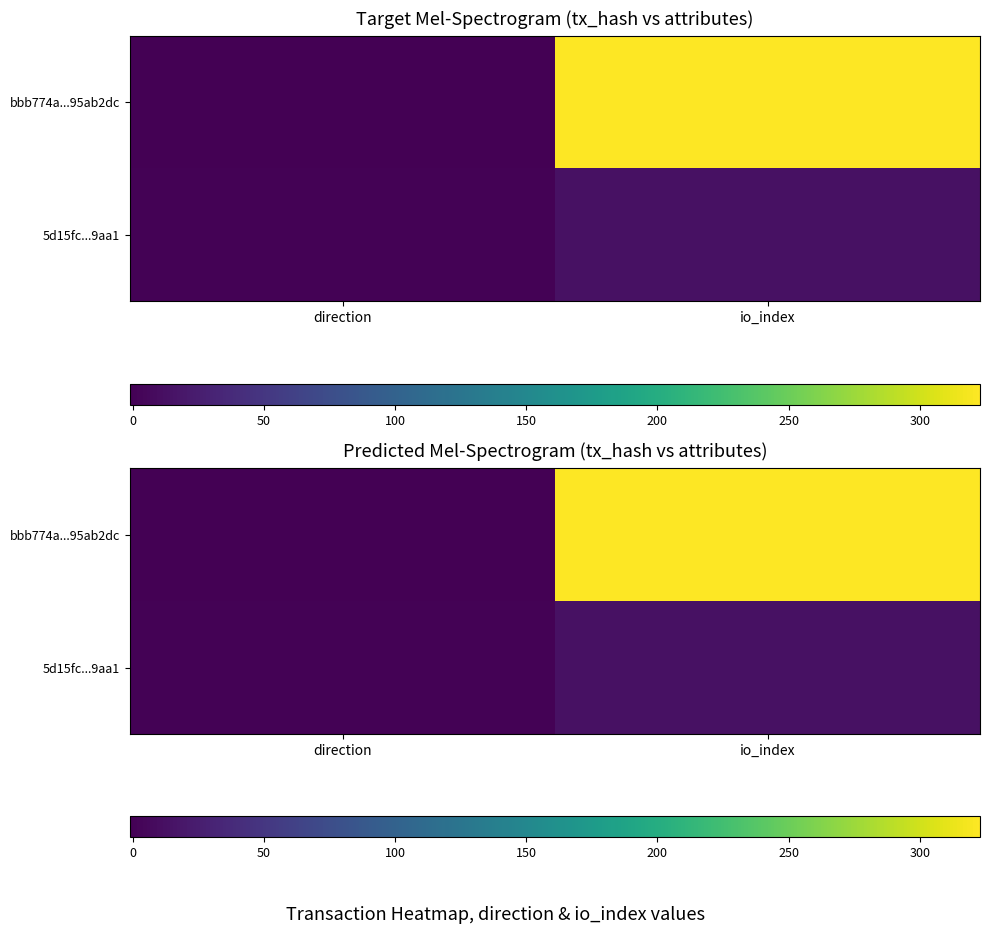

True or false: 5d15fc...9aa1 has a value of 1 at direction.

True